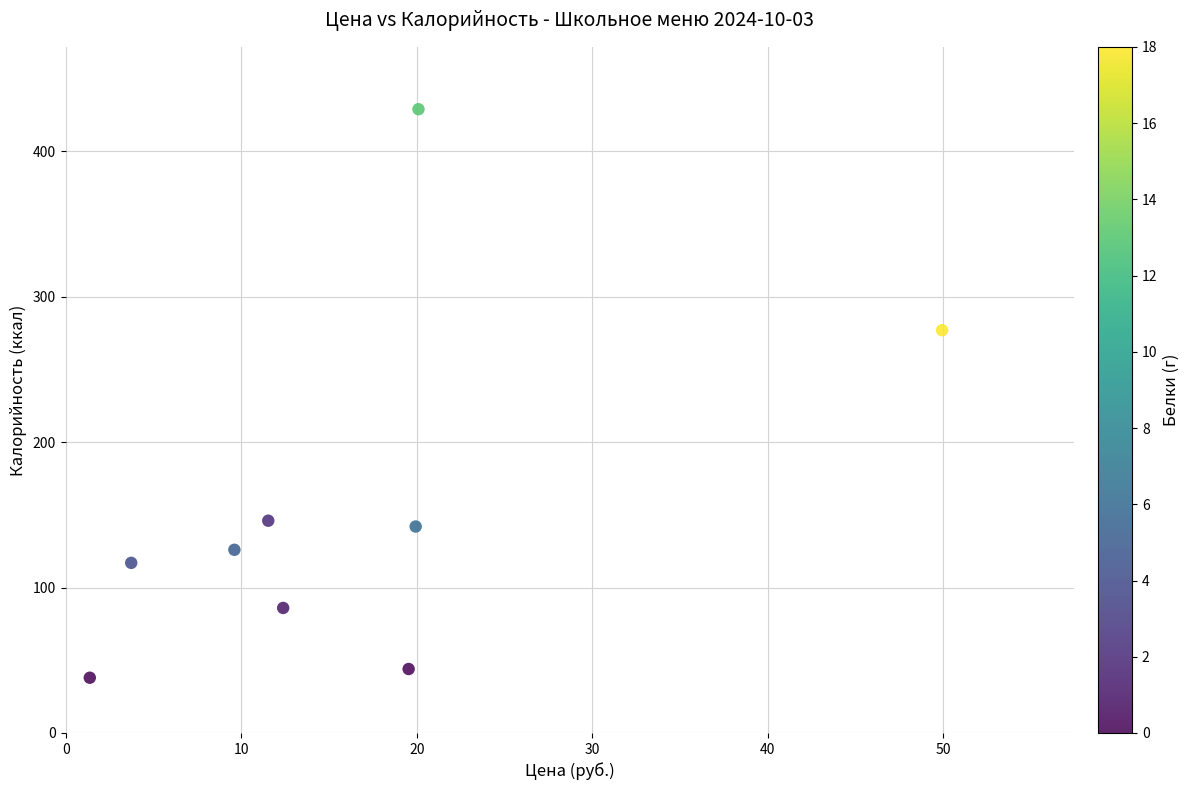

What is the average Y value?

156